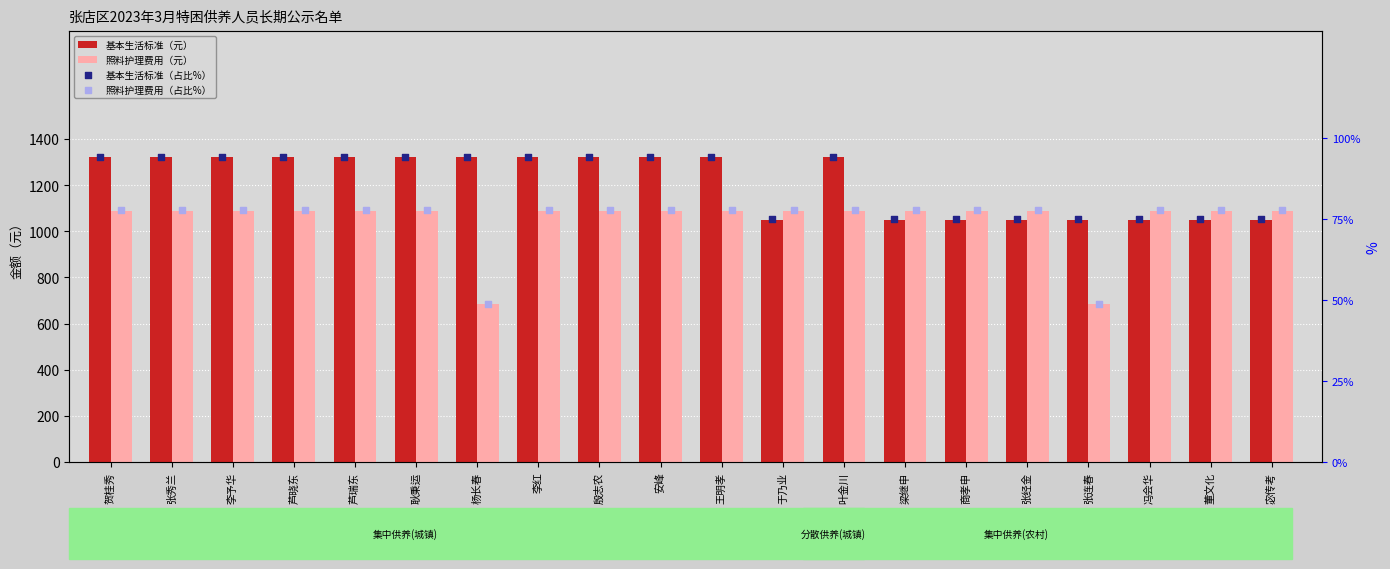

Which series contains the lowest Y value?

照料护理费用（占比%）